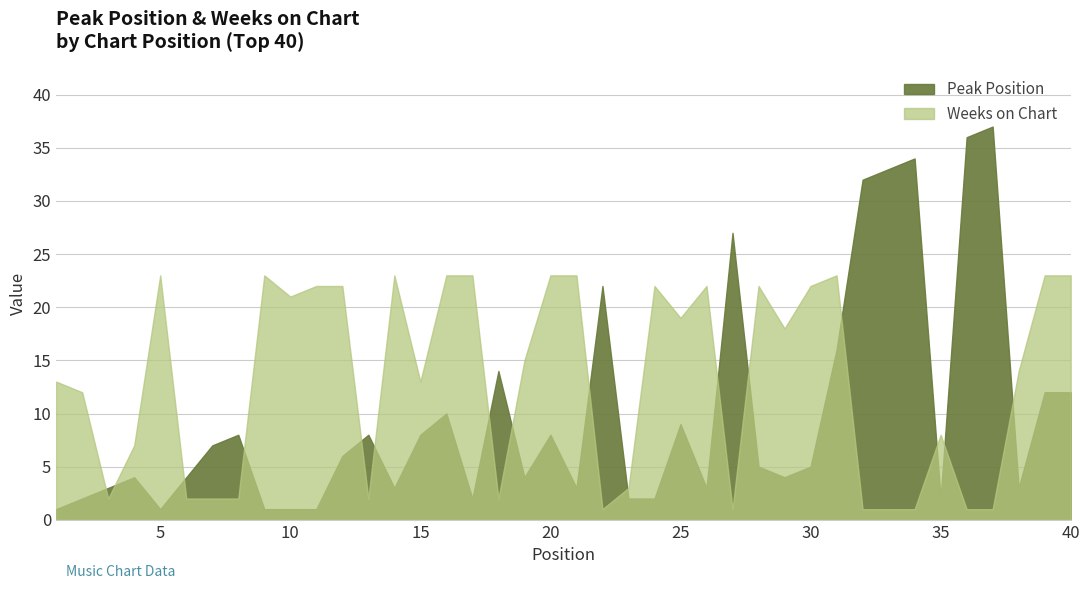

How many lines are shown in the chart?

2